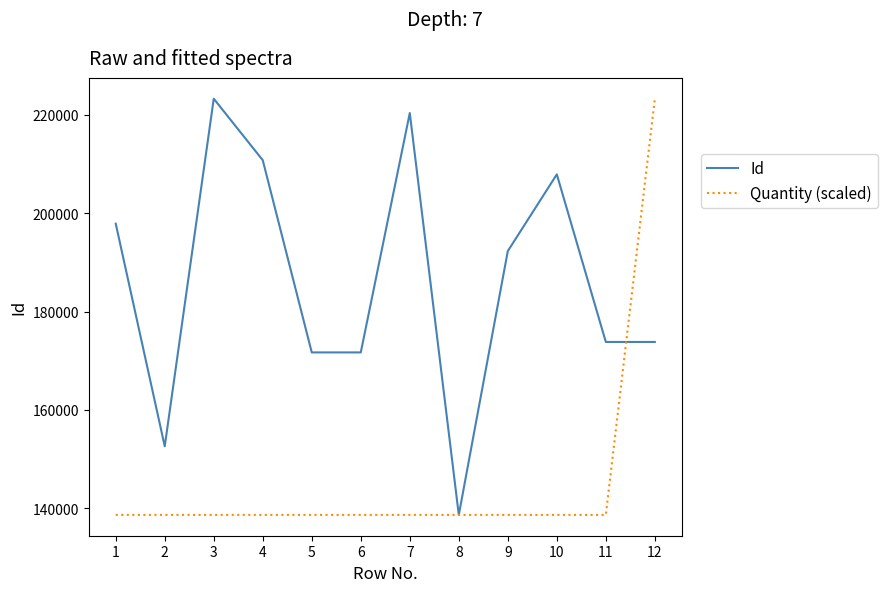

What is the total value across all series at 3?

361933